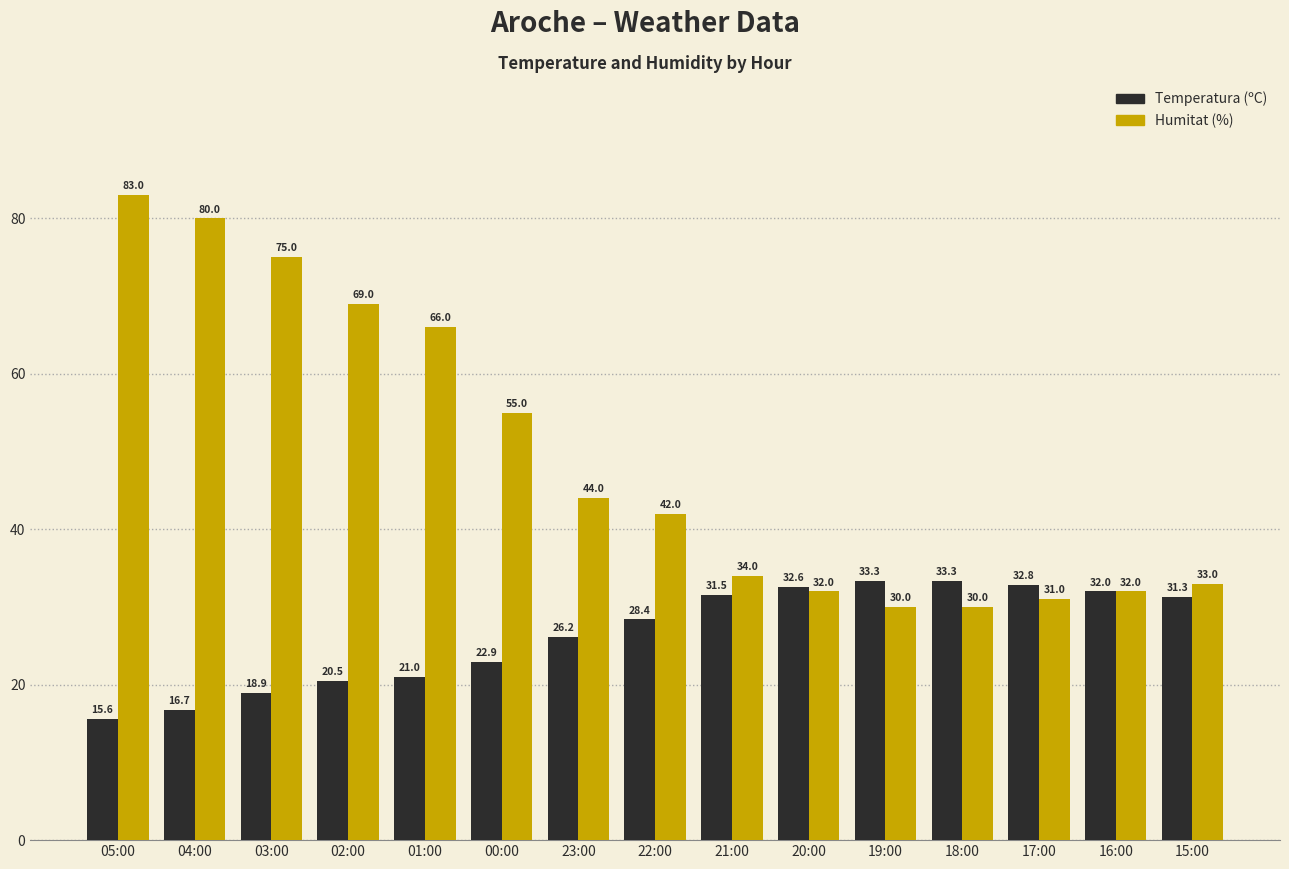

What is the spread (max minus min) of values at 15:00?

1.7